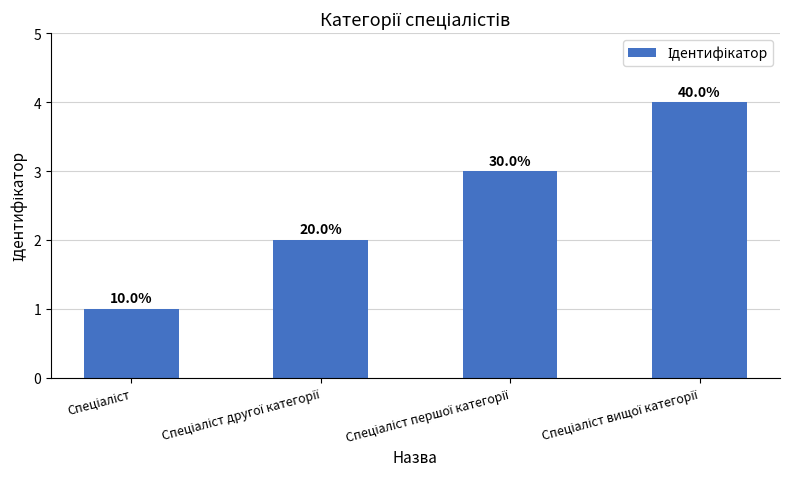

Are the bars horizontal?

No